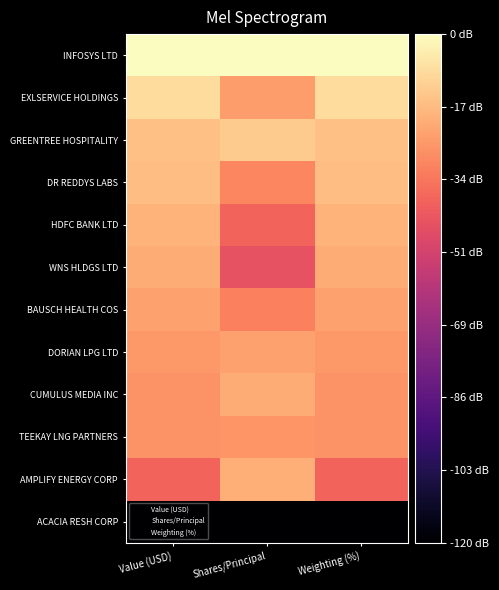

Rank the series at Value (USD) from lowest to highest value.

ACACIA RESH CORP, AMPLIFY ENERGY CORP, TEEKAY LNG PARTNERS, CUMULUS MEDIA INC, DORIAN LPG LTD, BAUSCH HEALTH COS, WNS HLDGS LTD, HDFC BANK LTD, DR REDDYS LABS, GREENTREE HOSPITALITY, EXLSERVICE HOLDINGS, INFOSYS LTD